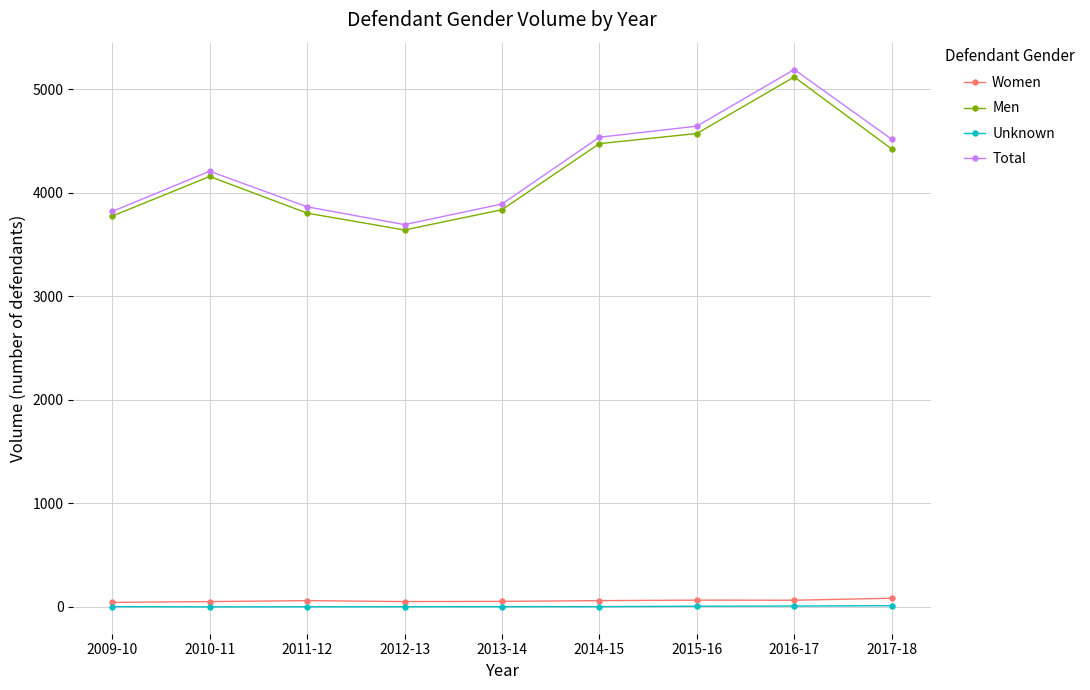

Which series has the largest total across all categories?

Total